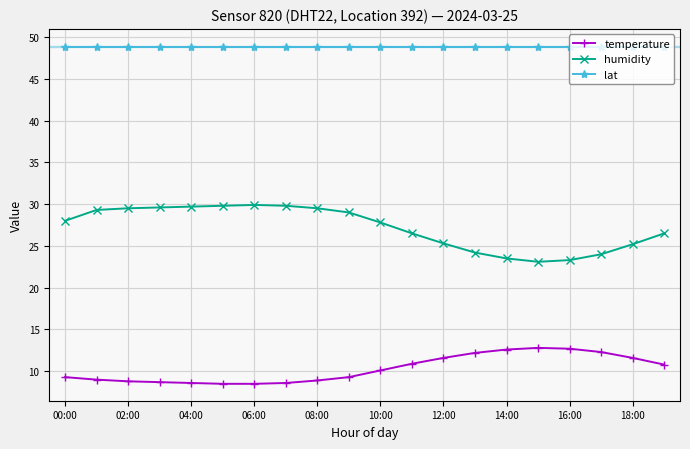

What is the value of the temperature point at the 18th from the left?

12.3